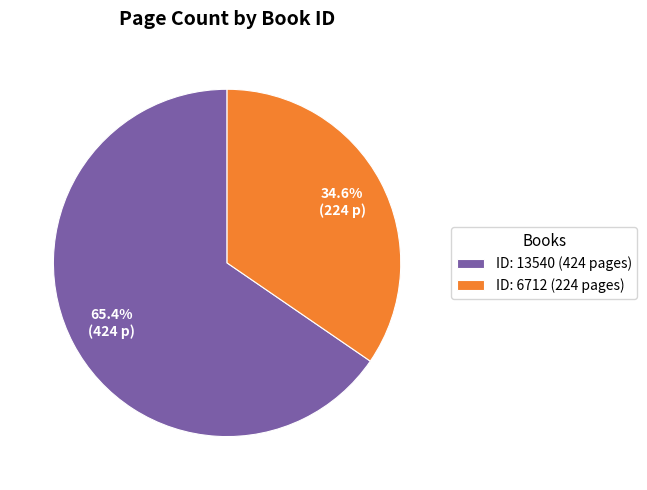

Combined, do ID: 13540 (424 pages) and ID: 6712 (224 pages) account for over 50%?

Yes